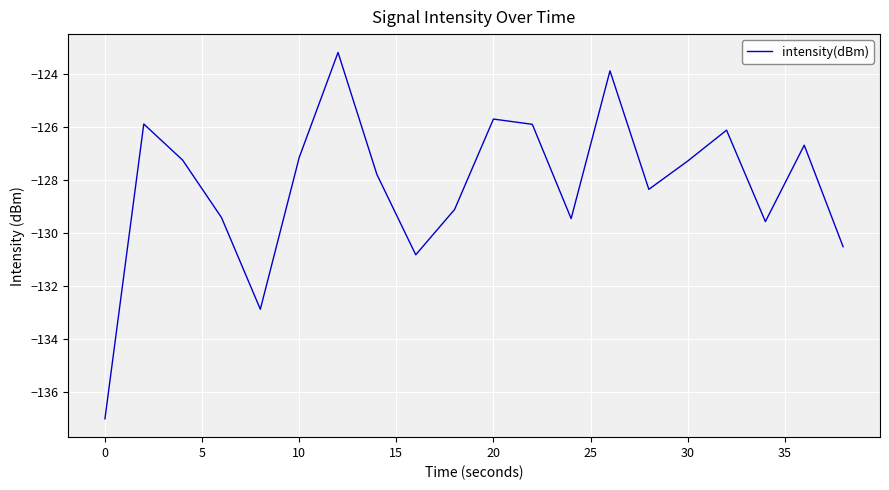

What is the minimum value shown in the chart?

-137.0